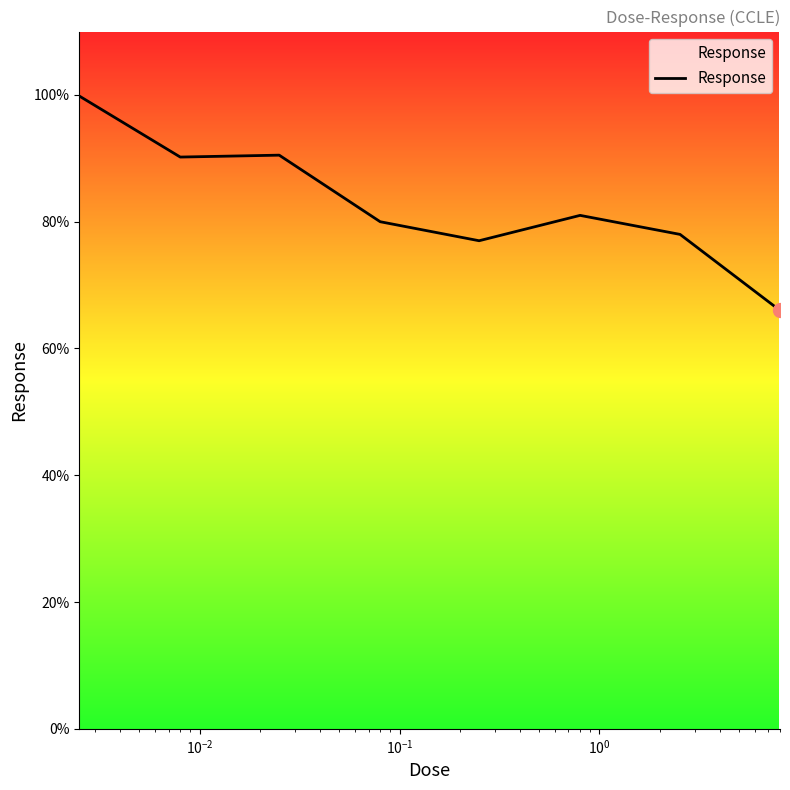

What is the minimum value shown in the chart?

66.0